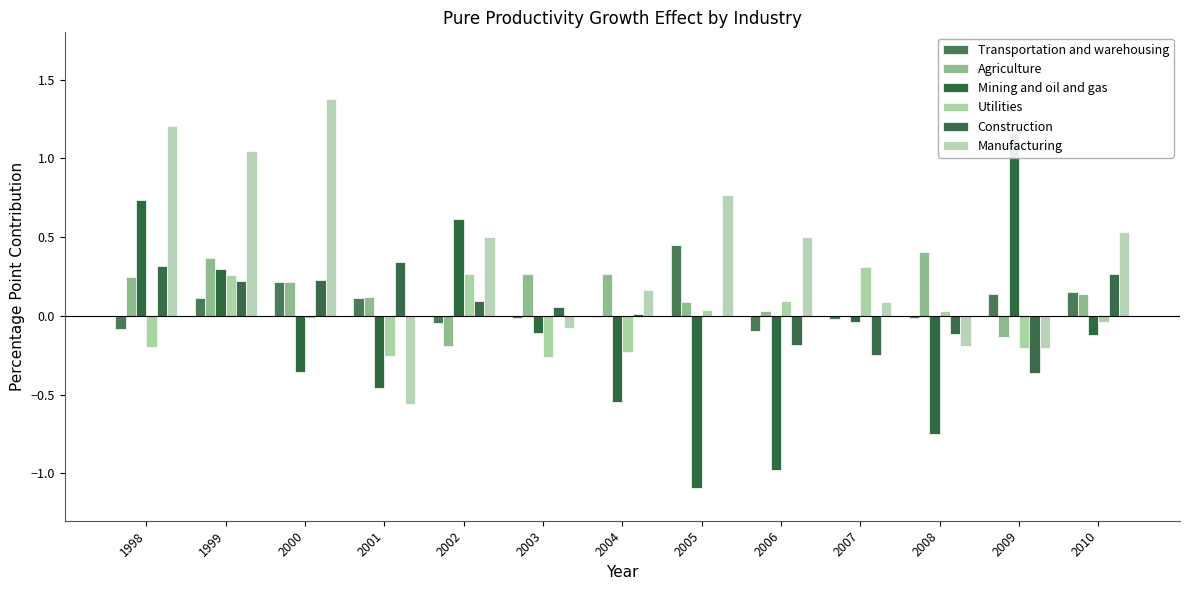

What is the value of the Mining and oil and gas bar at the 8th from the left?

-1.1